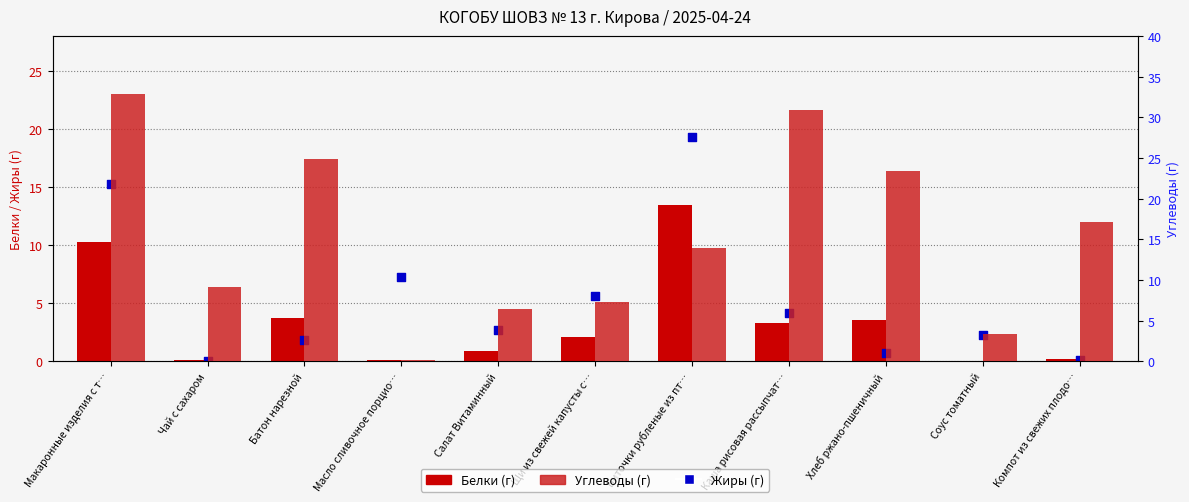

Which series has the largest total across all categories?

Углеводы (г)